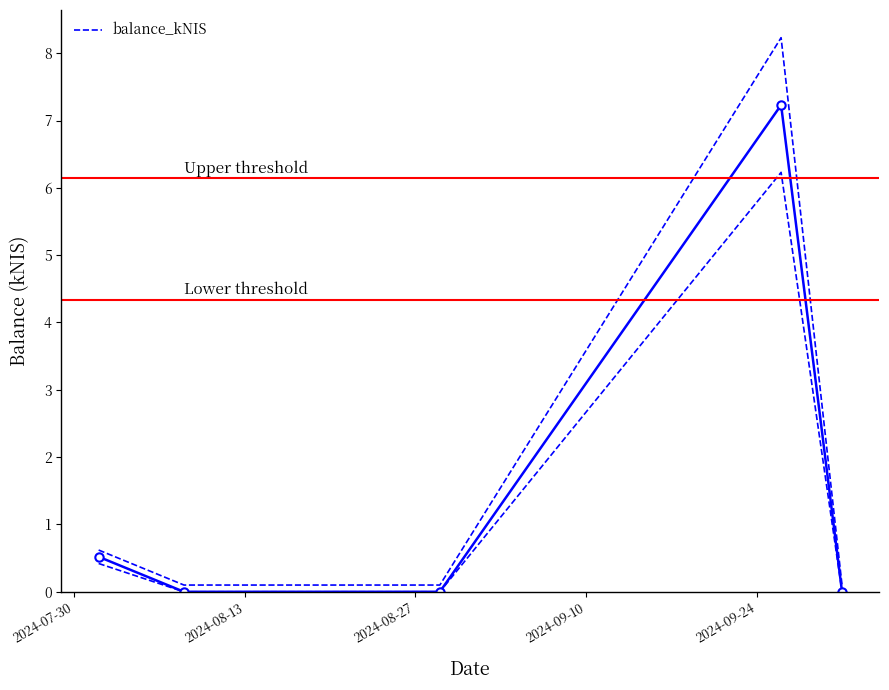

Reading left to right, extract all data points from this chart.

0.5	0.0	0.0	7.2	0.0